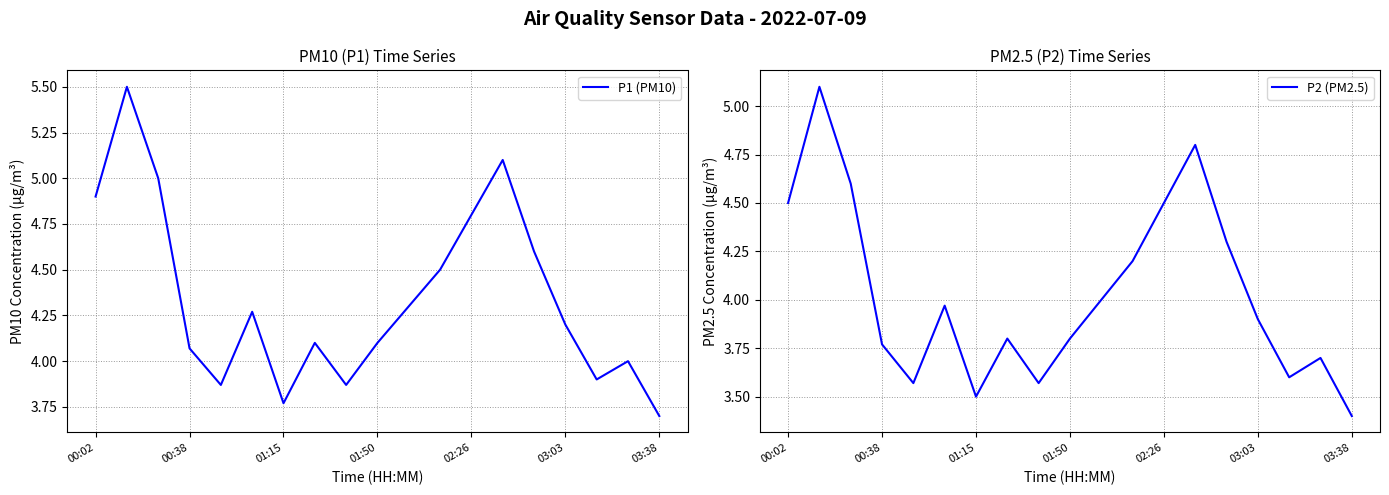

Does the chart have visible grid lines?

Yes